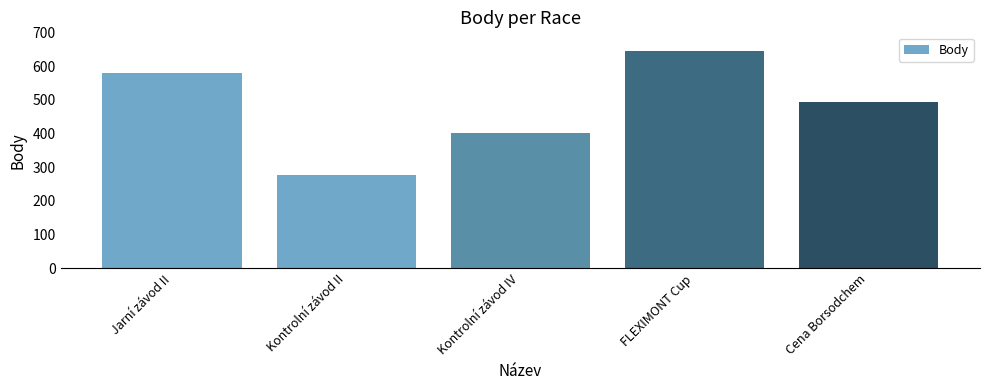

Reading left to right, what are all the values shown in this chart?

578	277	402	646	494